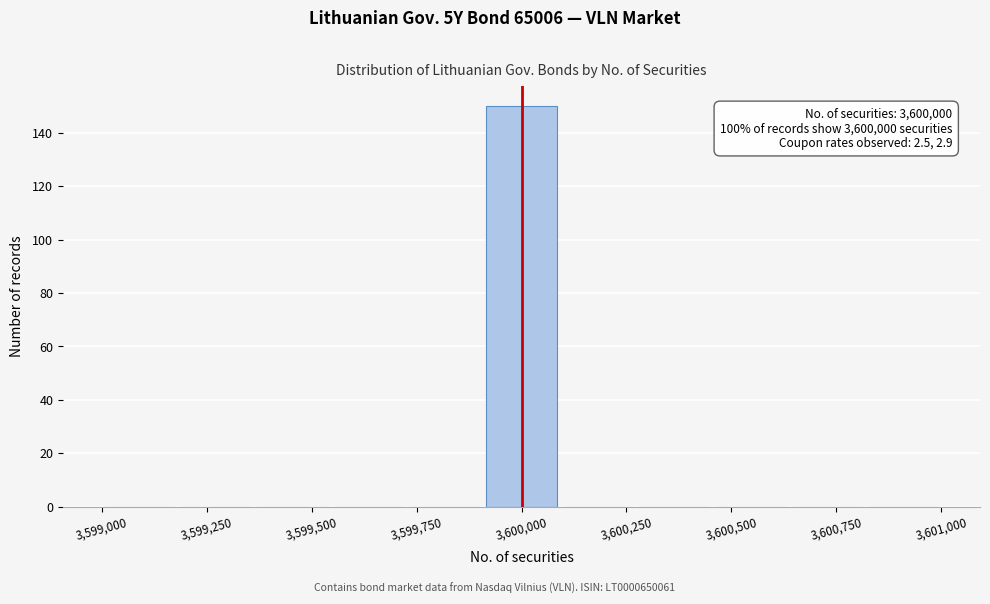

Around what value on the x-axis is the tallest bar? Give the approximate position of its centre, as read against the axis.

3600000